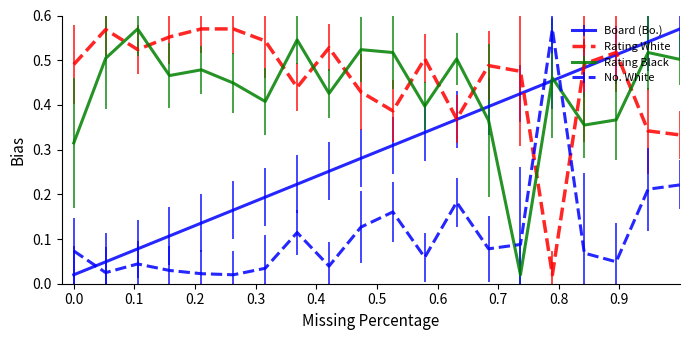

How many intersections are there between Rating White and No. White?

2